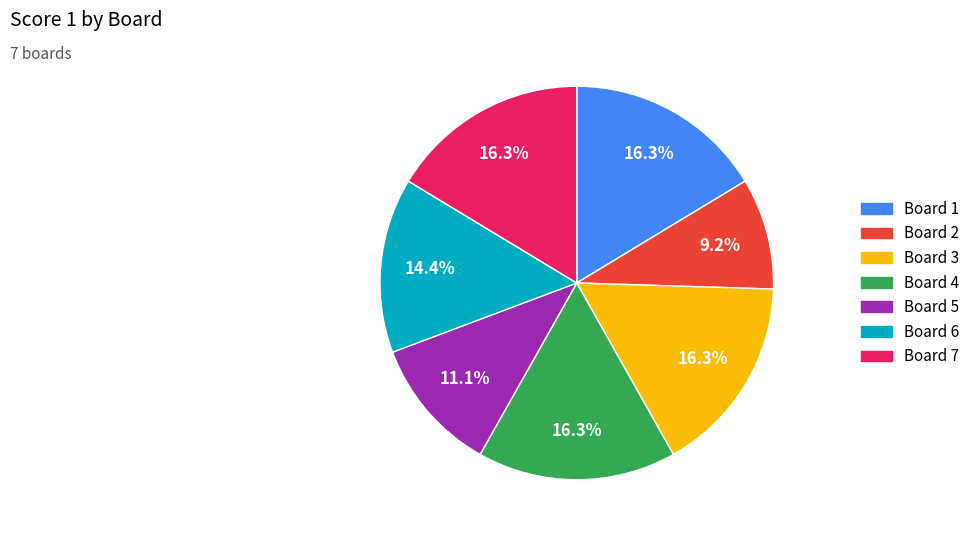

To the nearest percent, what is the average slice percentage?

14%